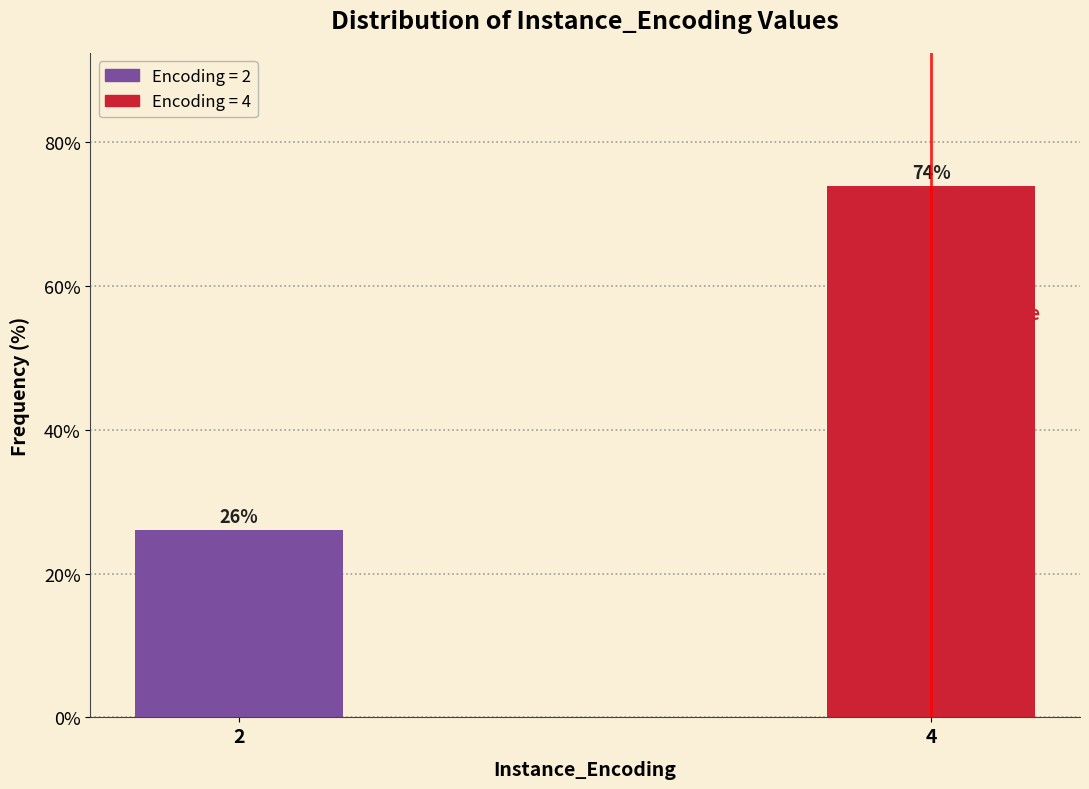

What is the average value?

50.0